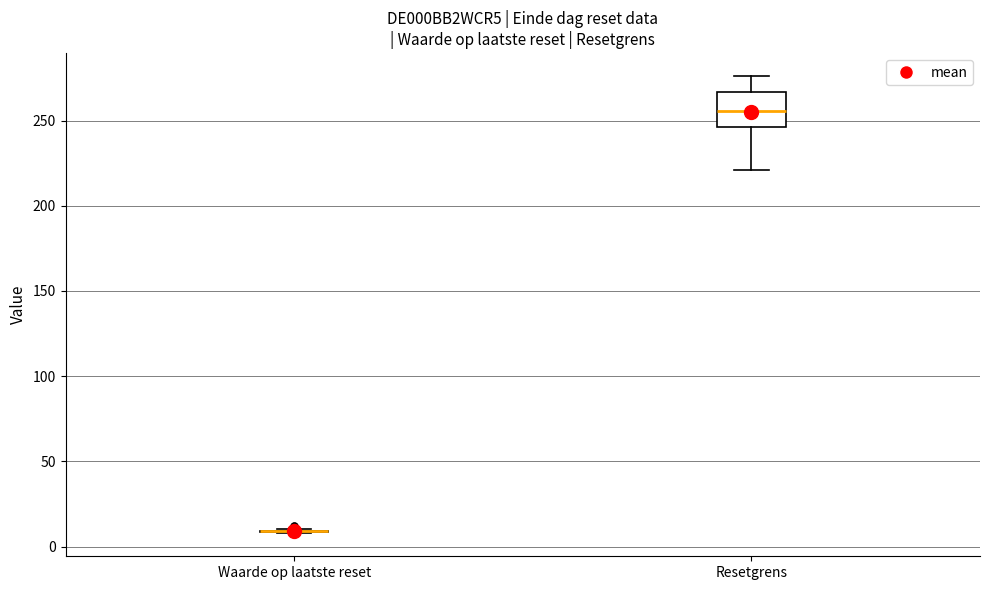

Reading left to right, read every box against the y-axis: the position of its median line, the range the box covers, and the ends of its whiskers. The values are not printed on the chart, so give them approximately, as read against the axis.

Waarde op laatste reset: box collapsed to a line at 10, whiskers 10 to 10
Resetgrens: median 255, box 245 to 265, whiskers 220 to 275